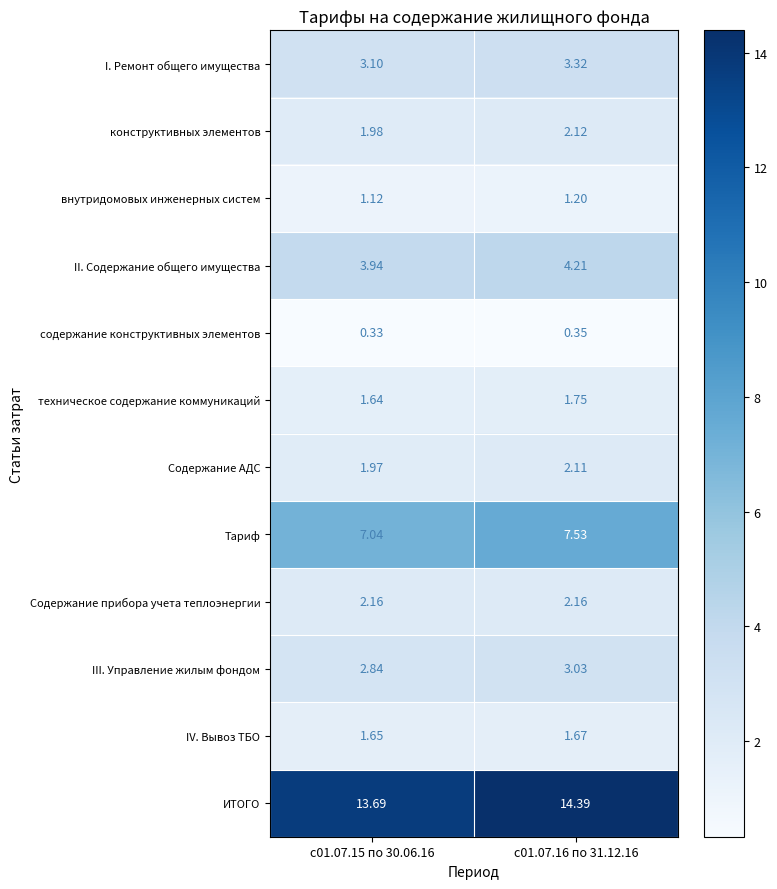

Is the value of Содержание АДС at с01.07.16 по 31.12.16 greater than the value of Содержание прибора учета теплоэнергии at с01.07.15 по 30.06.16?

No